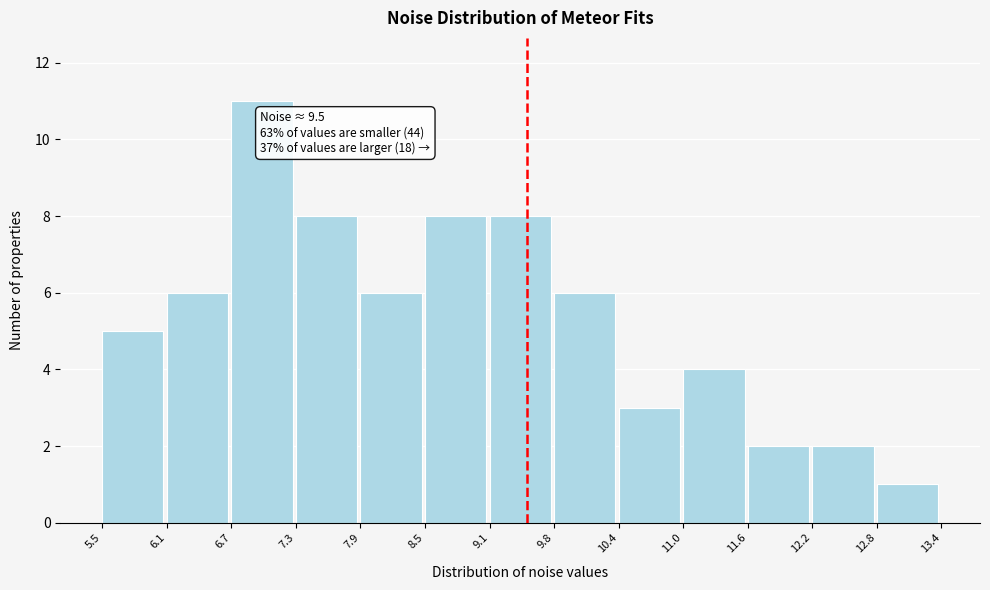

Over which range of the x-axis is the bar tallest?

6.7 to 7.3